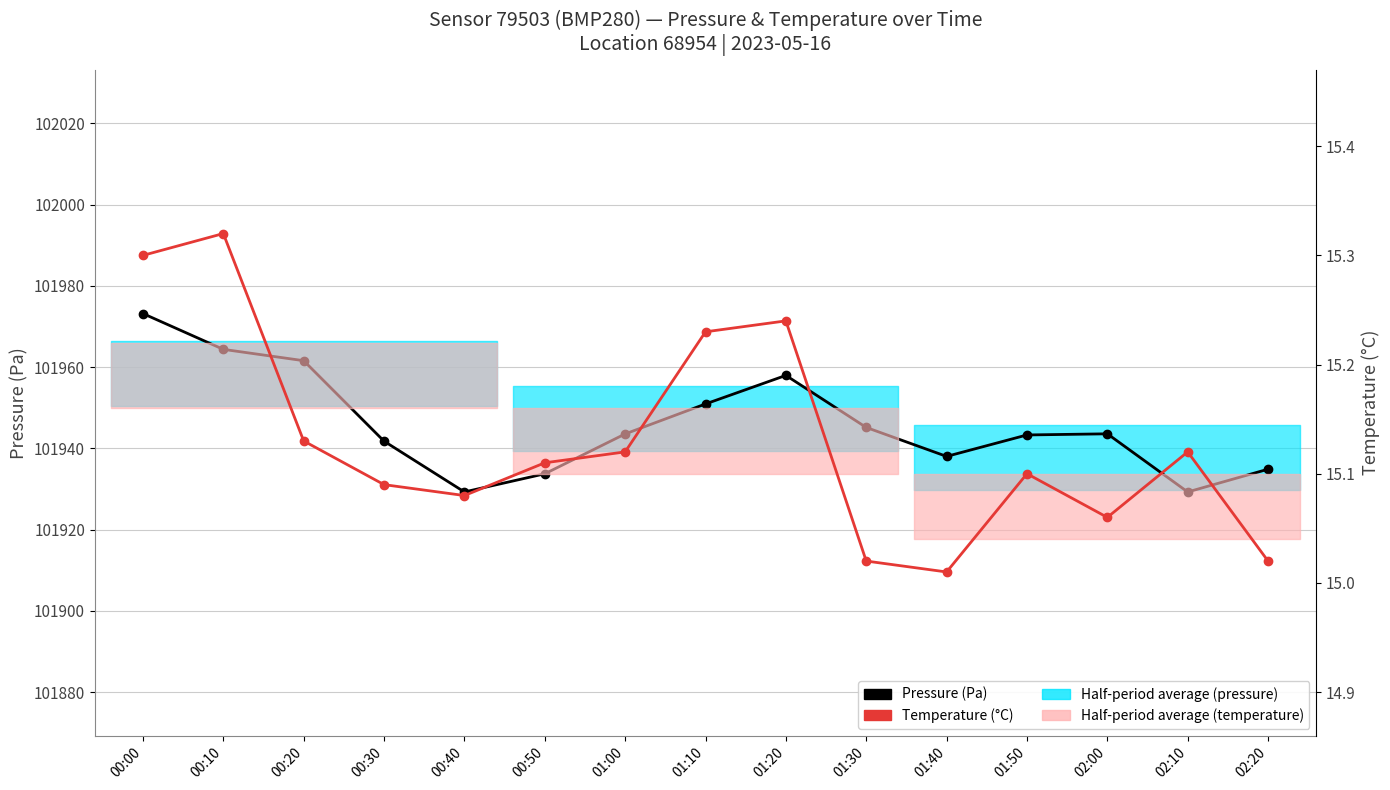

Is this an area chart (filled region under the line)?

No